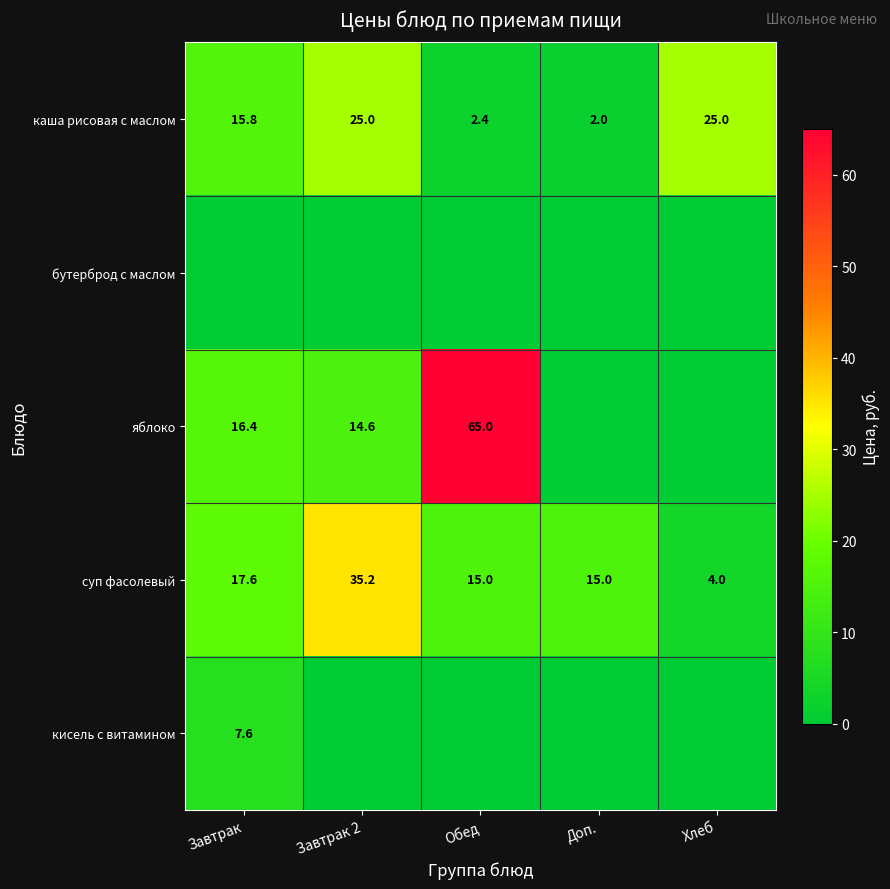

What is the total value across all series at Хлеб?

29.0